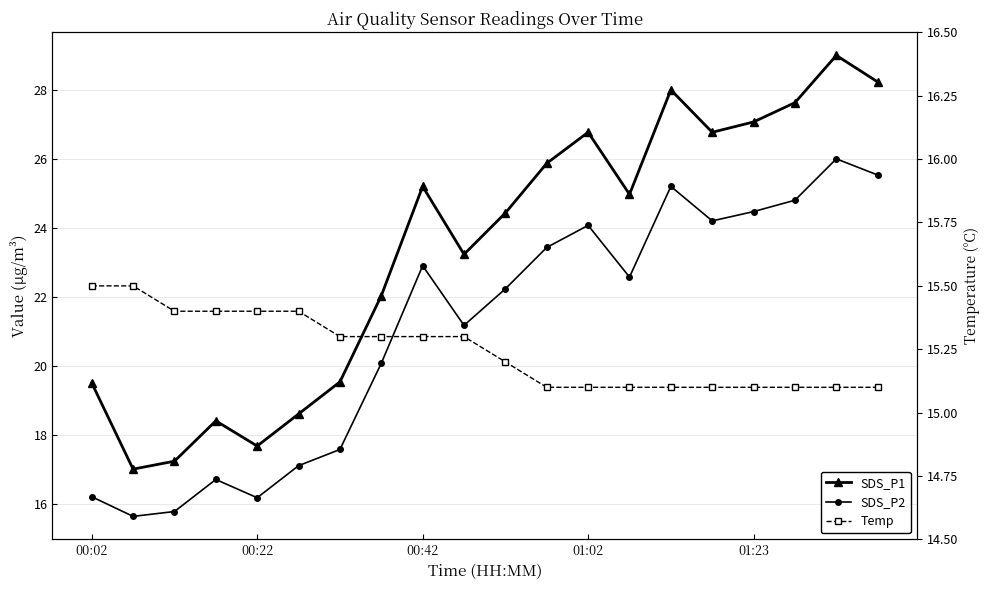

What is the difference between the maximum and minimum values in the SDS_P2 series?

10.4